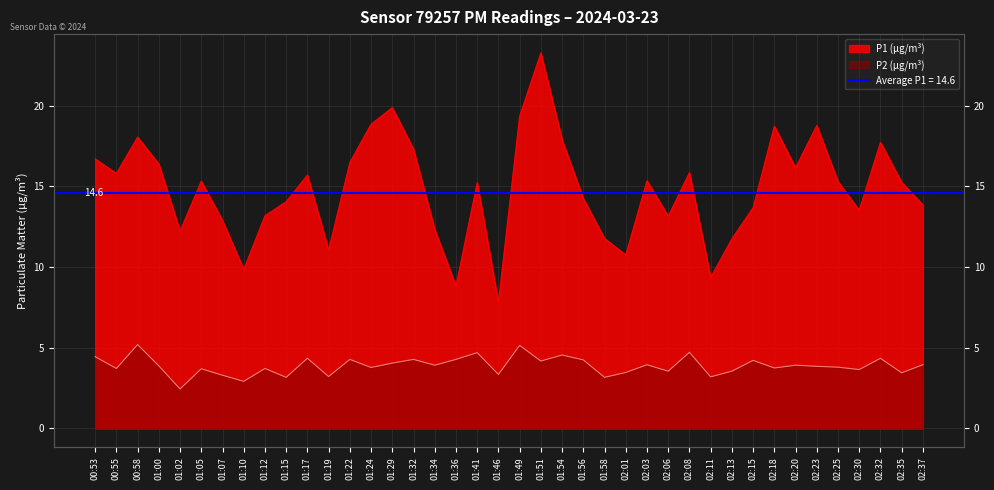

How many categories are shown in the chart?

40